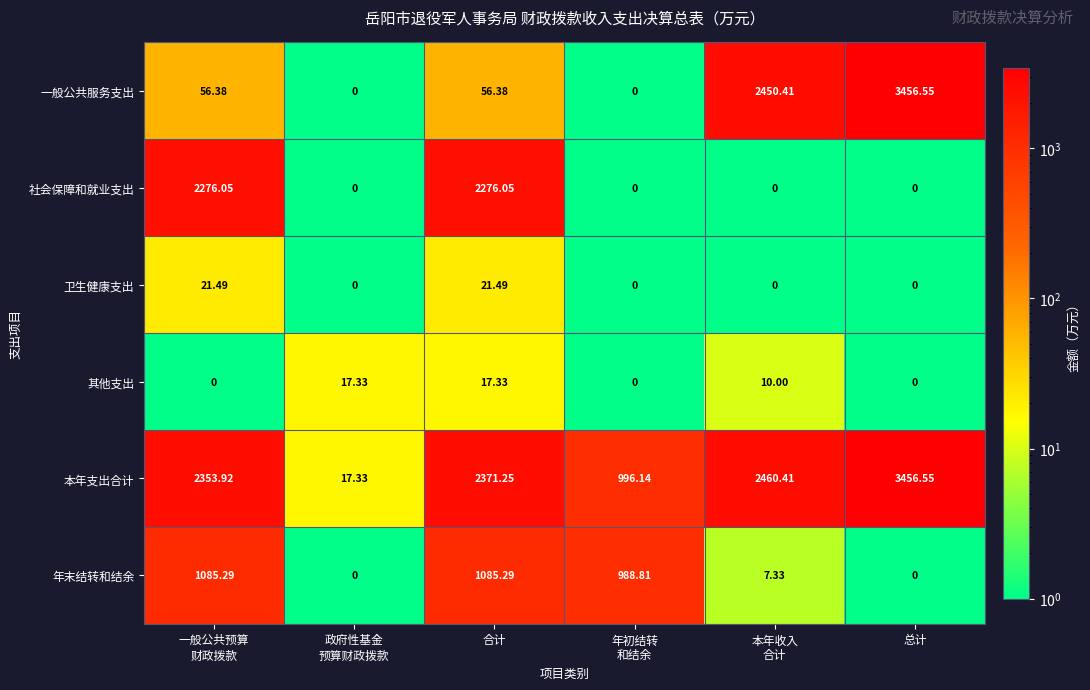

What is the maximum value shown in the chart?

3456.6